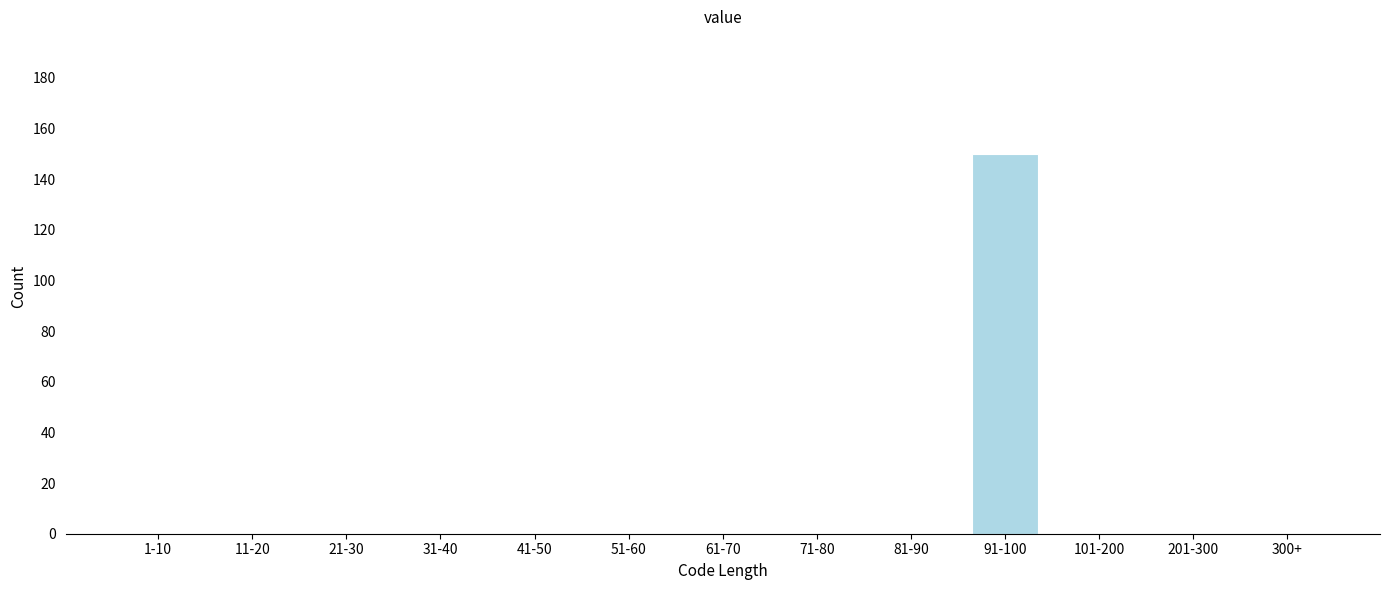

Reading left to right, list all the values displayed in this chart.

1-10=0	11-20=0	21-30=0	31-40=0	41-50=0	51-60=0	61-70=0	71-80=0	81-90=0	91-100=150	101-200=0	201-300=0	300+=0